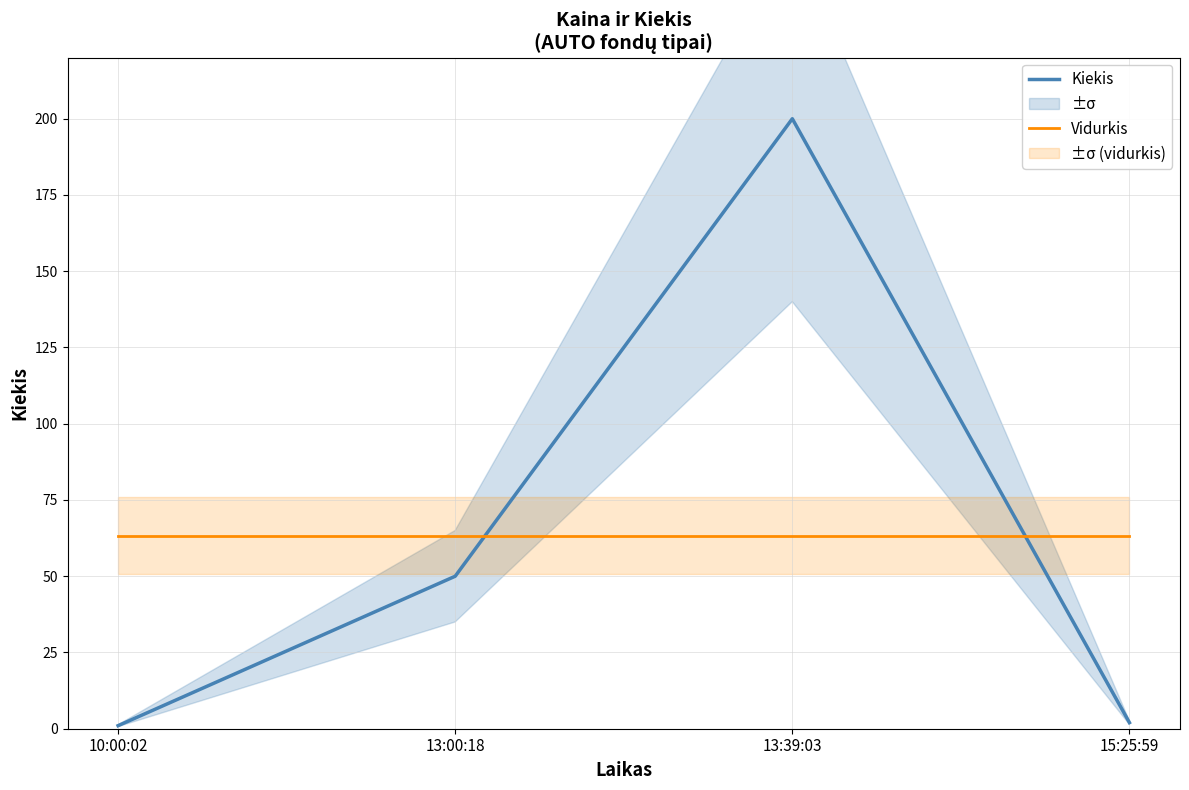

Which category has the highest value in the Kiekis series?

13:39:03